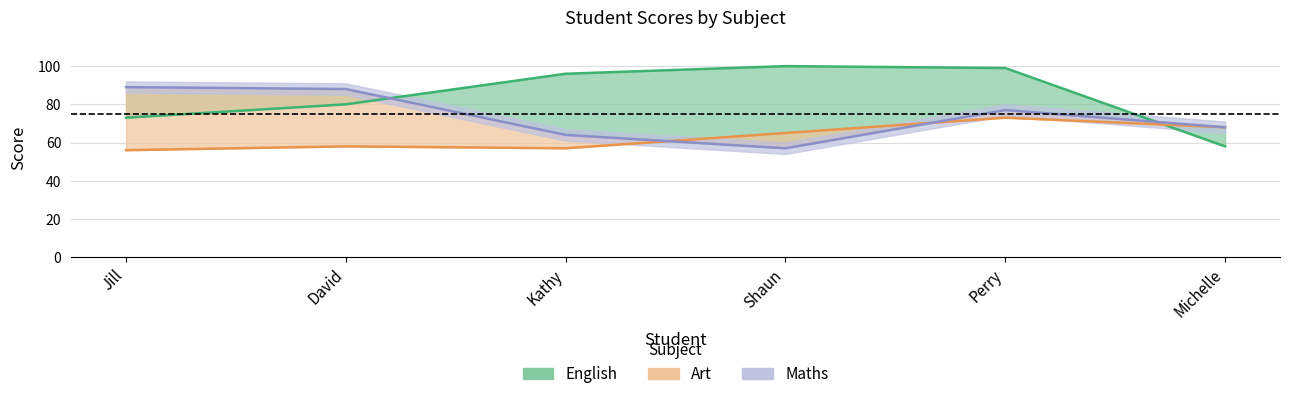

At which category is the sum across all series the highest?

Perry